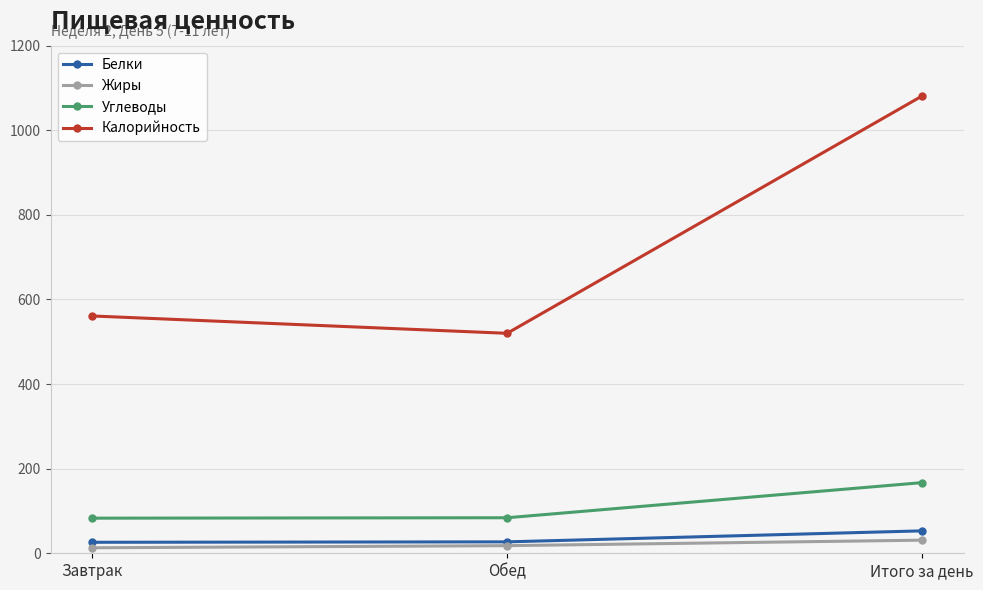

What is the label of the 2nd point from the right?

Обед